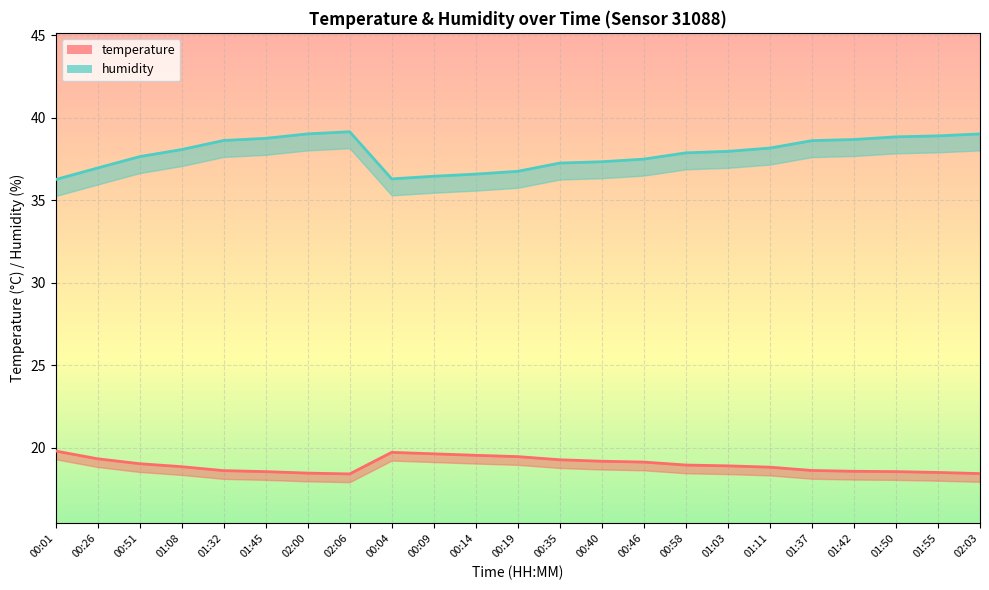

Is the value of temperature at 01:45 greater than the value of humidity at 00:19?

No